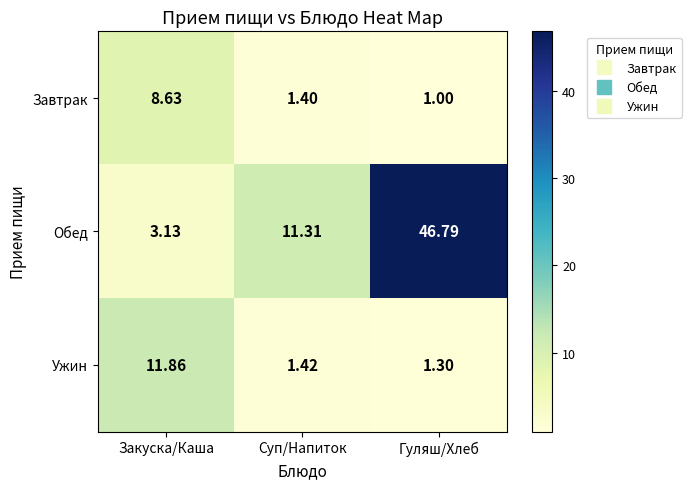

Which category has the lowest value across all series?

Гуляш/Хлеб